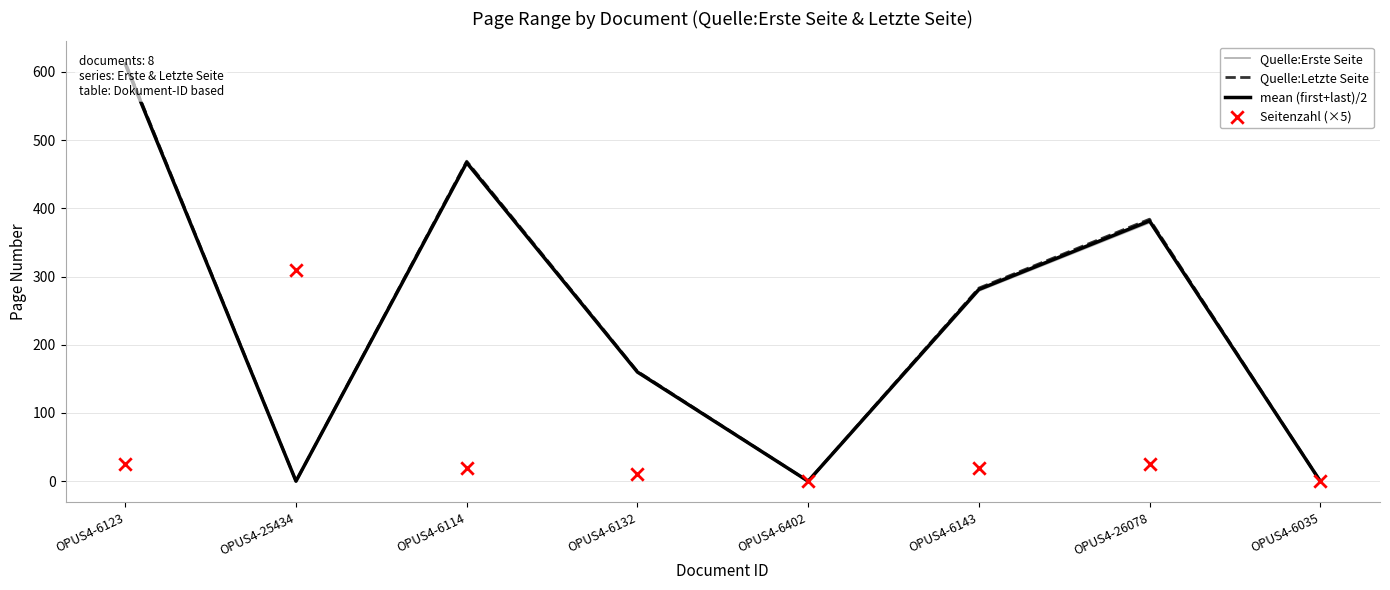

Which series has the largest total across all categories?

Quelle:Letzte Seite